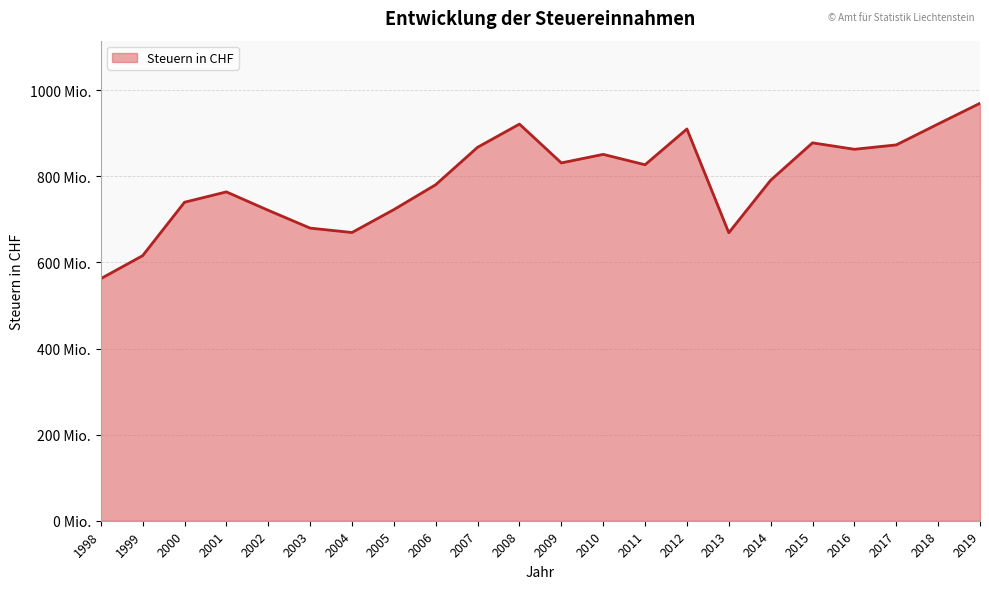

How many points are higher than both their immediate neighbors (excluding endpoints)?

5